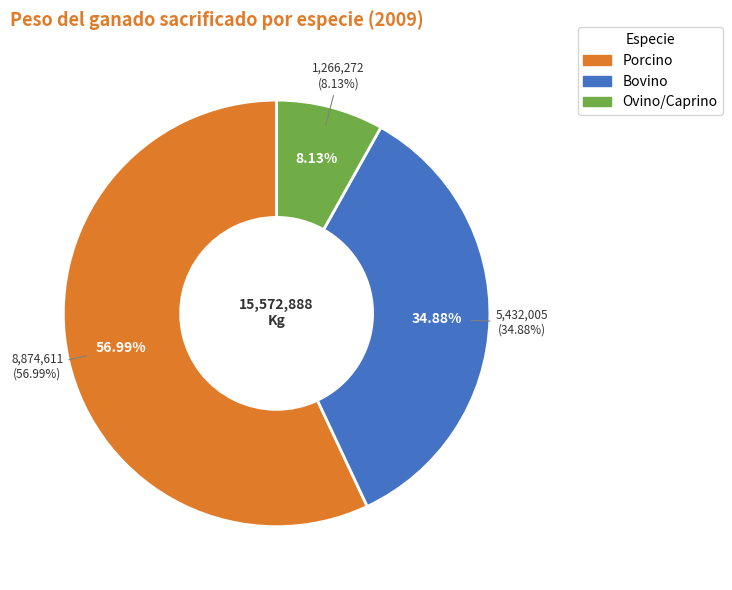

What is the change in value from Porcino to Bovino?

-3442606